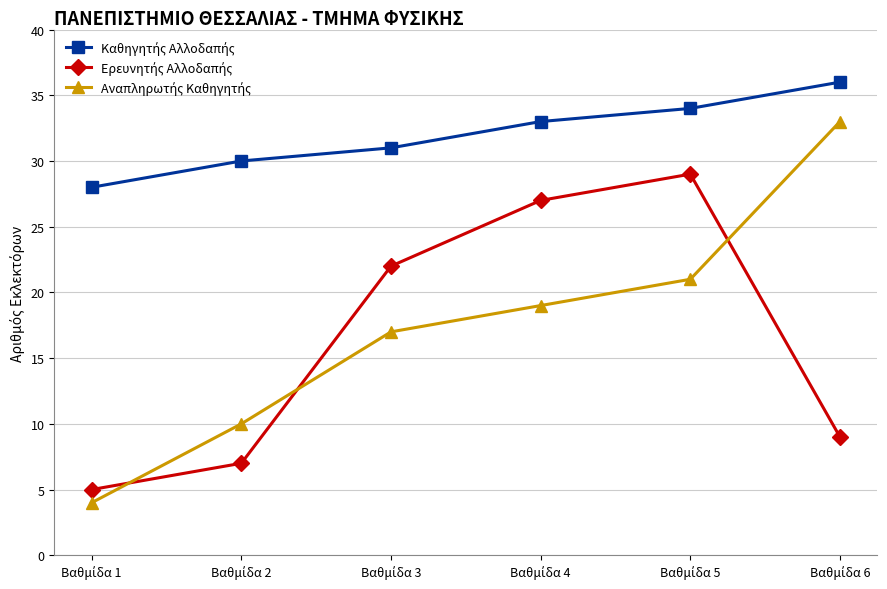

What is the maximum value shown in the chart?

36